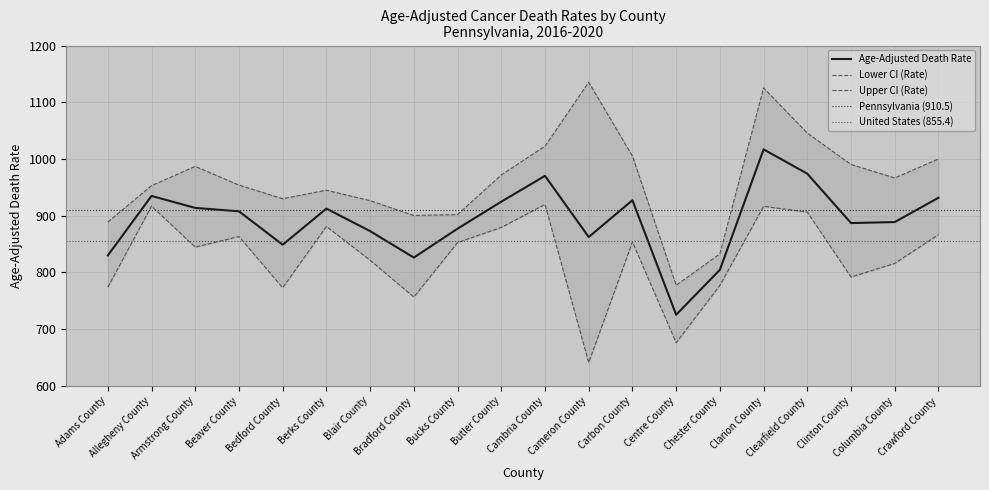

What is the label of the 3rd point from the right?

Clinton County